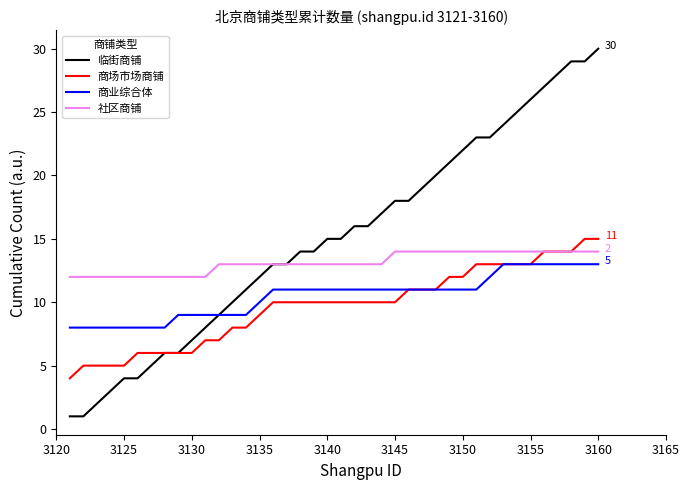

Which series has the largest total across all categories?

临街商铺